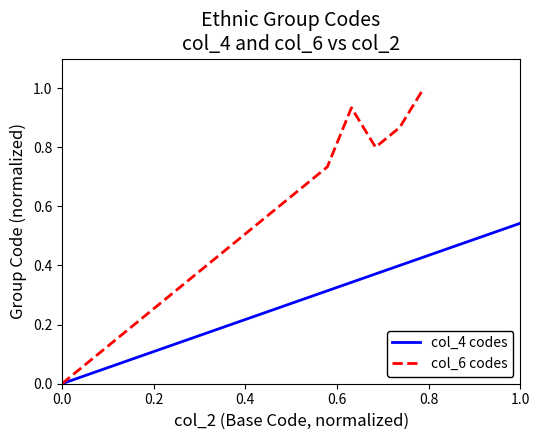

What are all the series names shown in the legend?

col_4 codes, col_6 codes